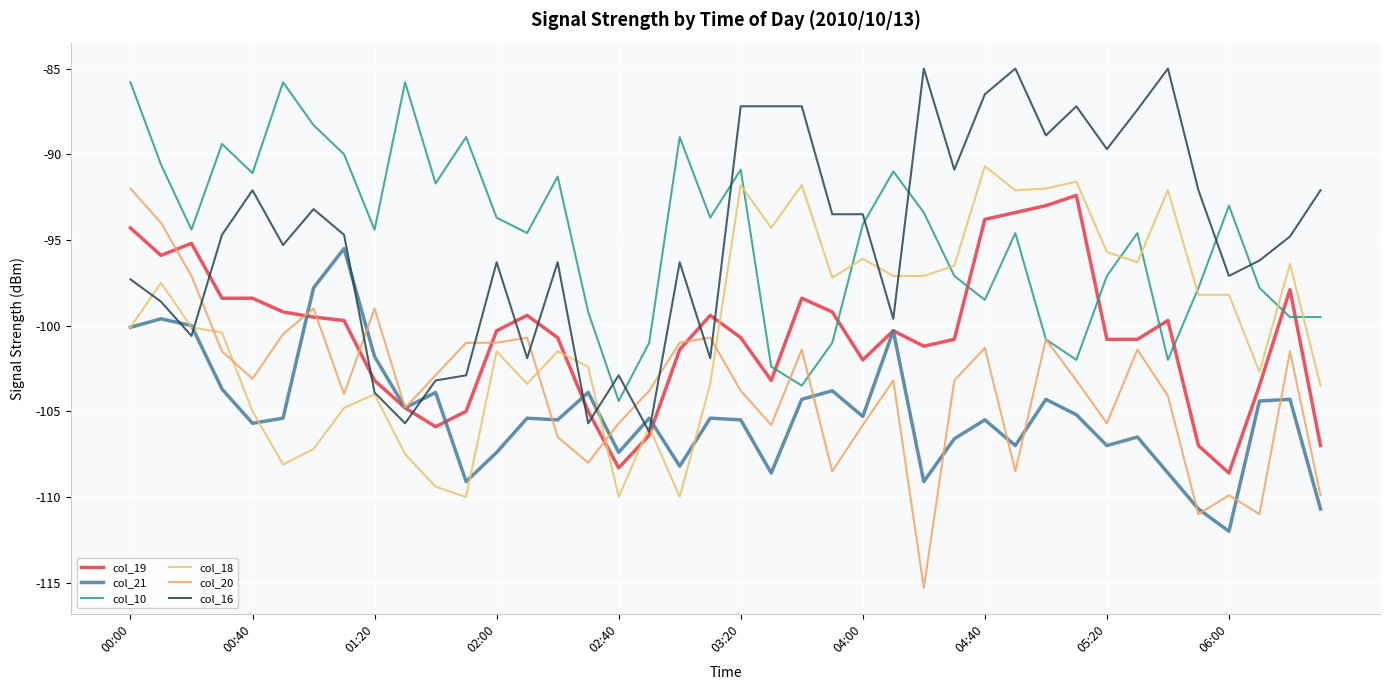

Which series has the largest total across all categories?

col_10